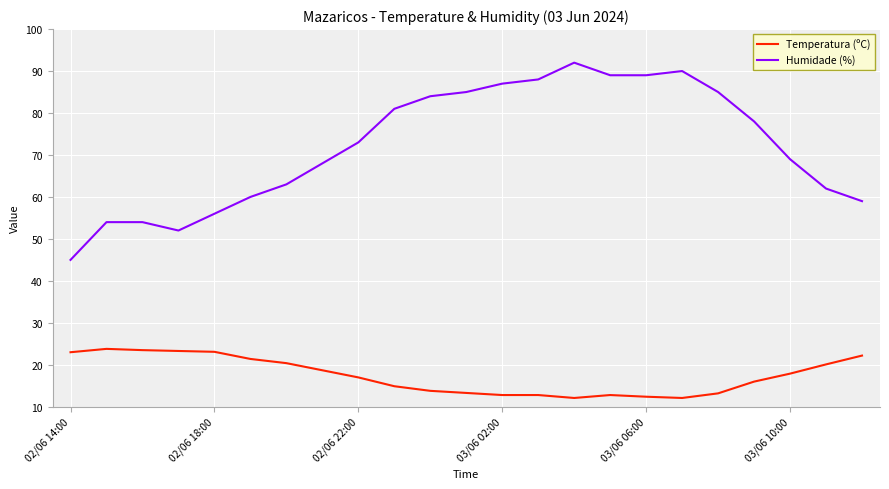

True or false: Temperatura (ºC) and Humidade (%) intersect in this chart.

False